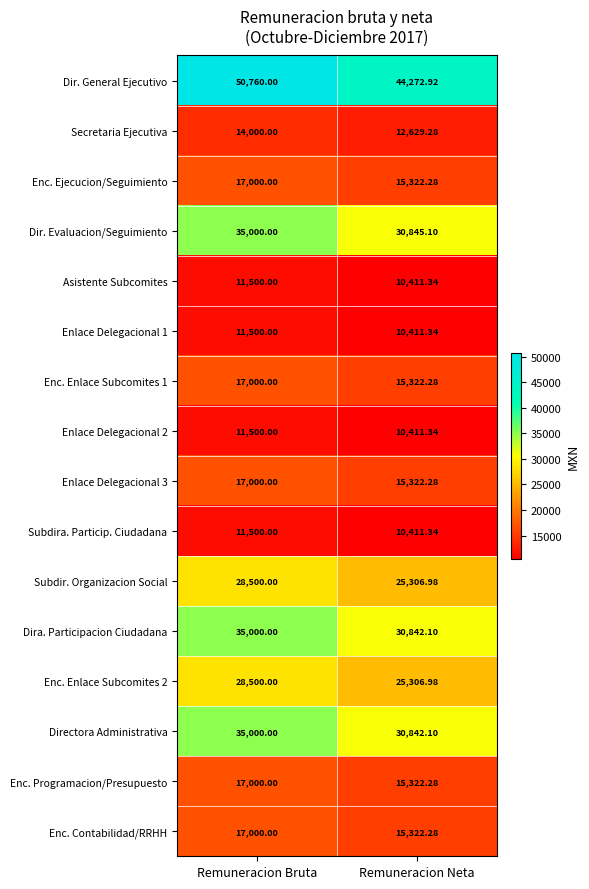

At which category does the chart reach its minimum across all series?

Remuneracion Neta